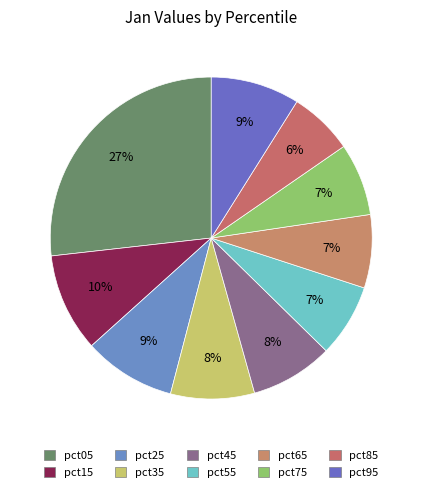

The pct65 slice represents 7% of the pie. True or false?

True